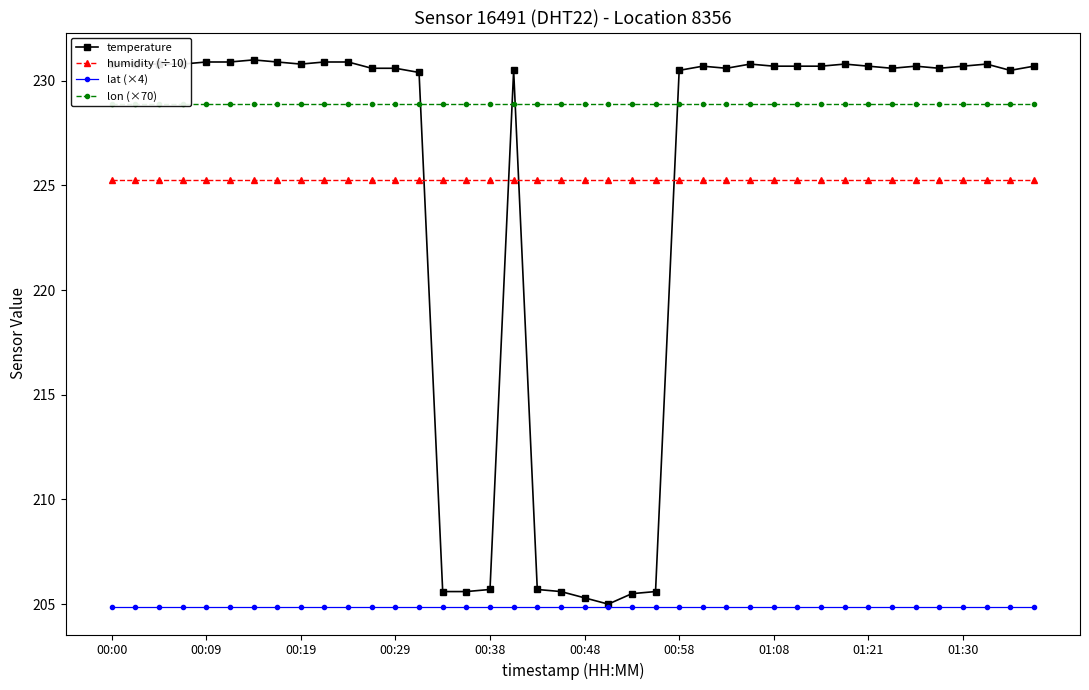

Does the chart display data point markers on the line(s)?

Yes